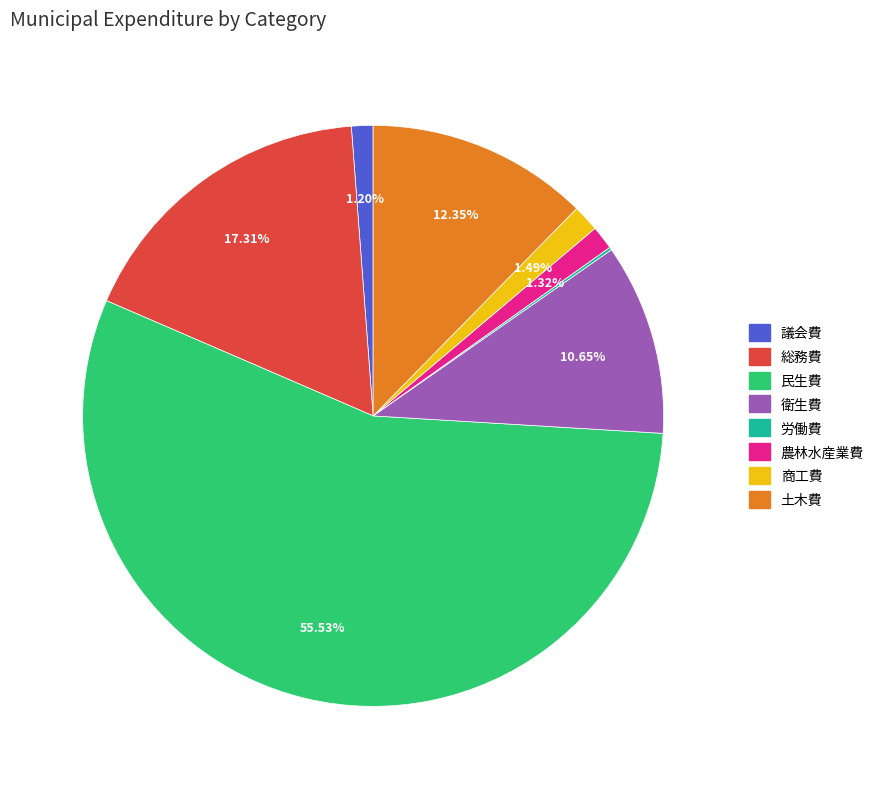

Which slice is the largest?

民生費